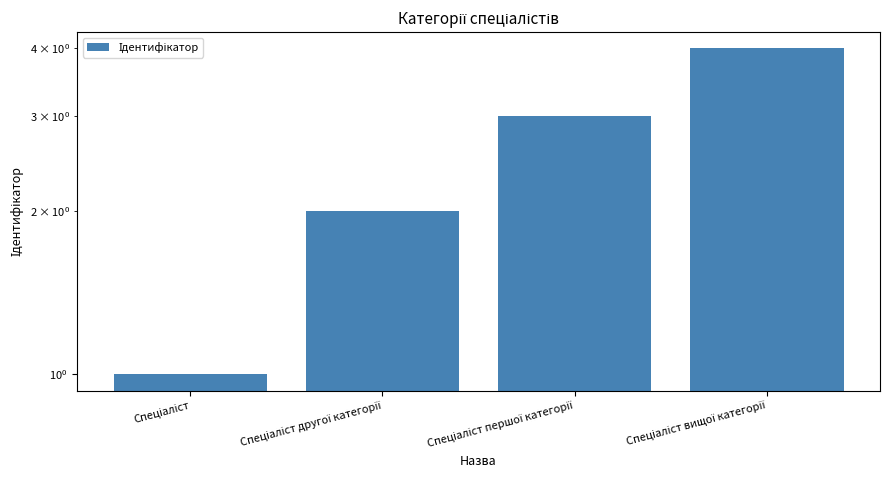

Which category has the lowest value across all series?

Спеціаліст